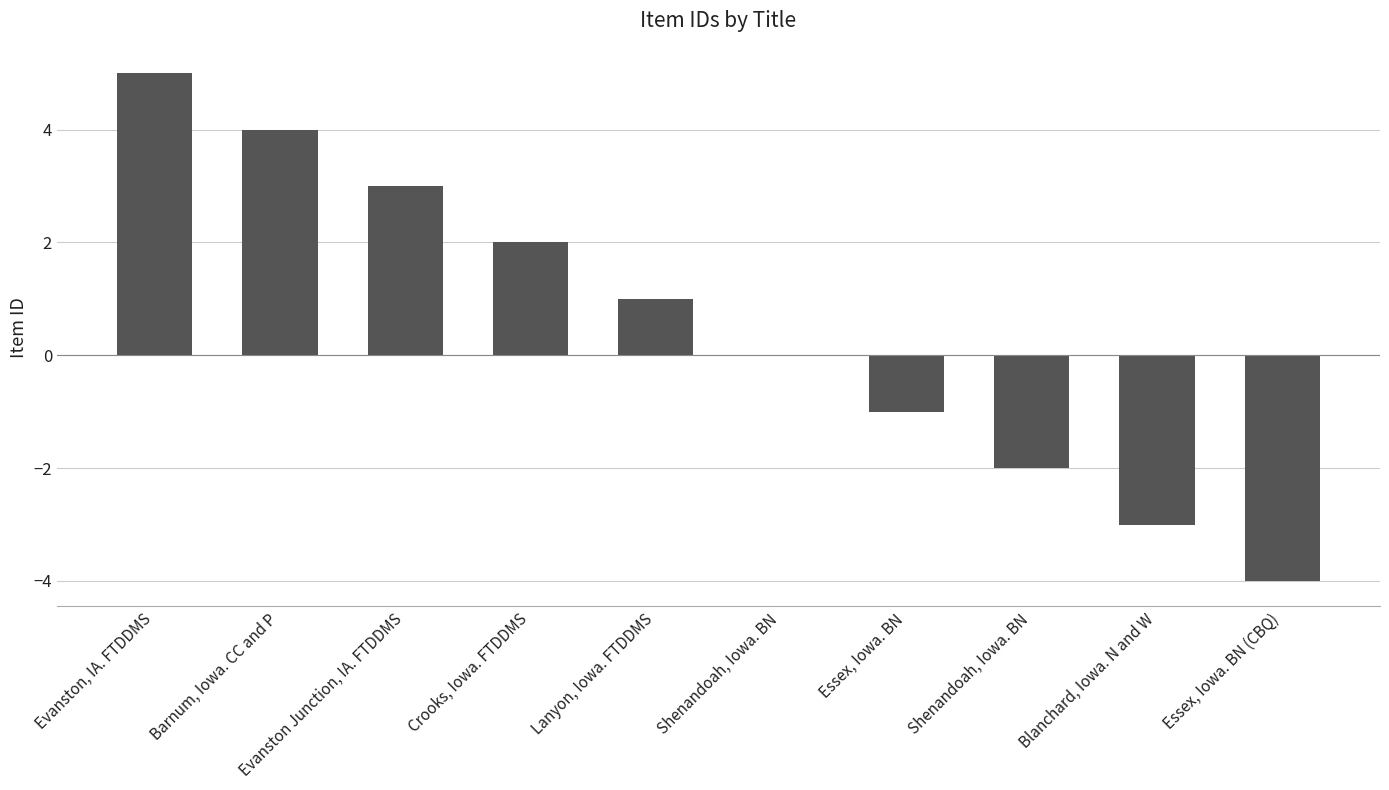

What is the minimum value shown in the chart?

-4